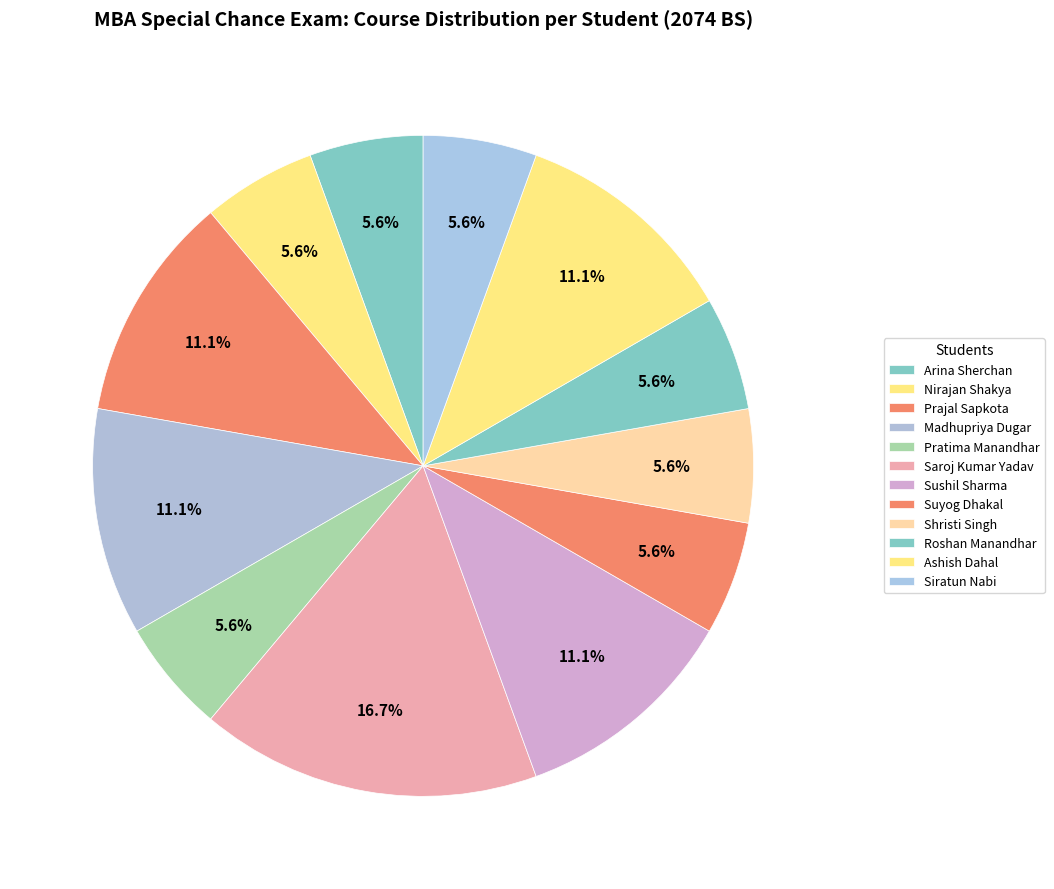

Combined, what portion of the pie is Nirajan Shakya and Shristi Singh?

11.1%